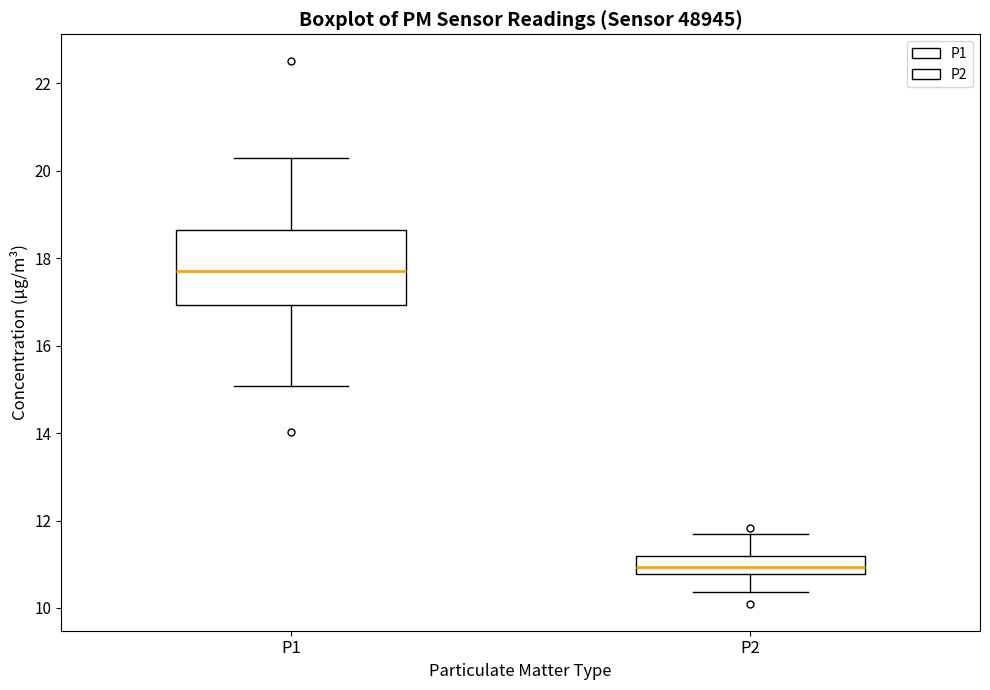

Where does the lower whisker of the box for P1 end on the y-axis? The values are not printed on the chart, so give them approximately, as read against the axis.

15.0